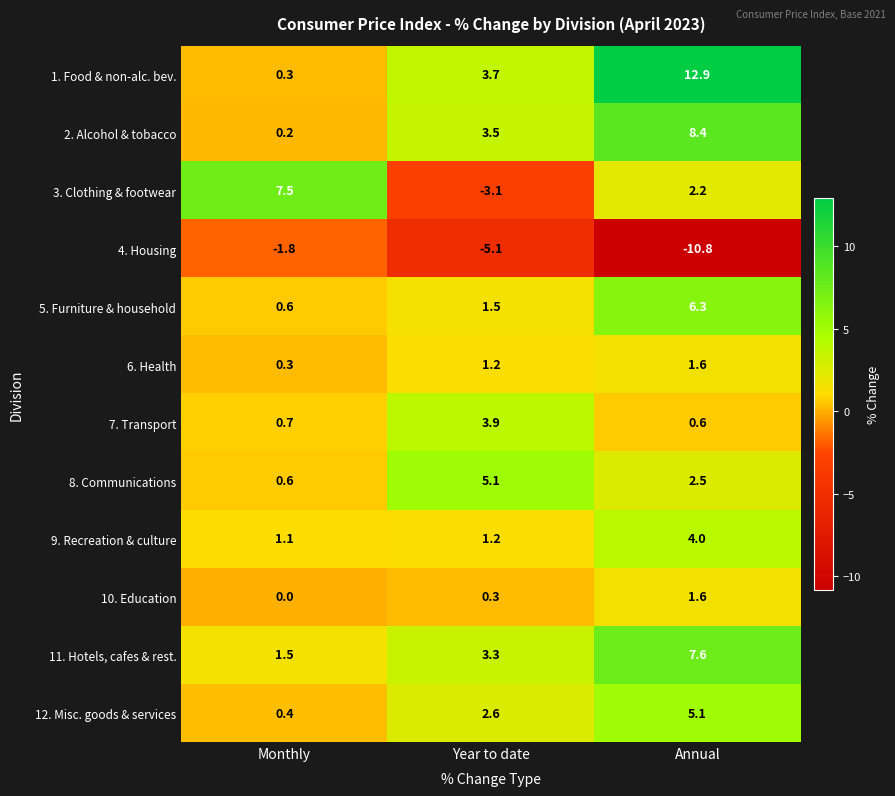

How many data points in 12. Misc. goods & services are above 2?

2